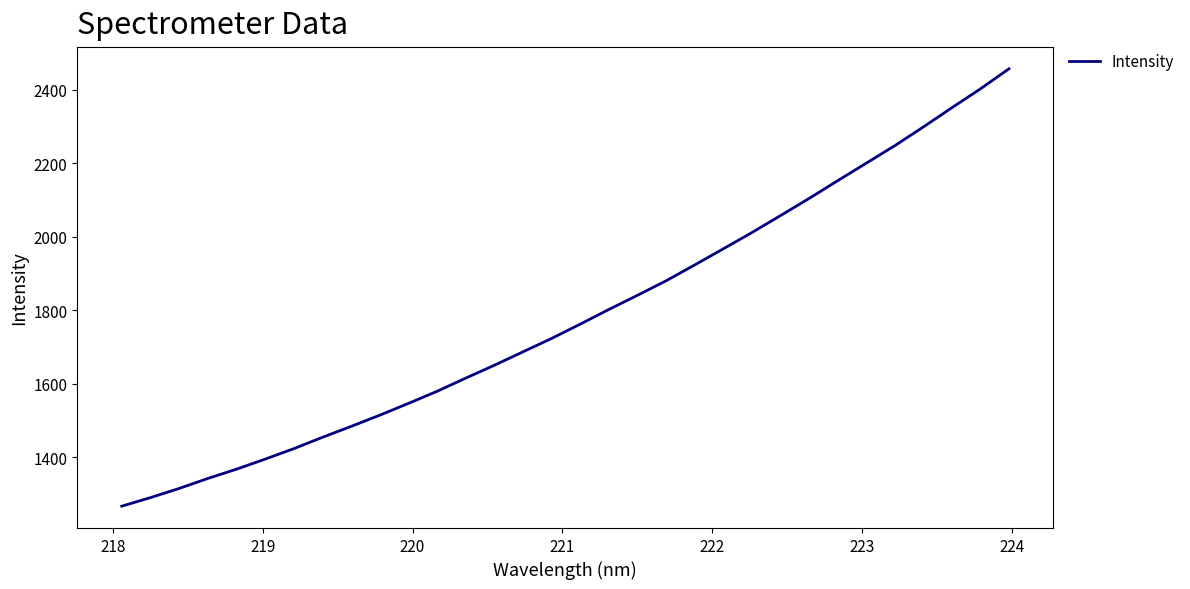

What is the difference between the maximum and minimum values?

1190.1